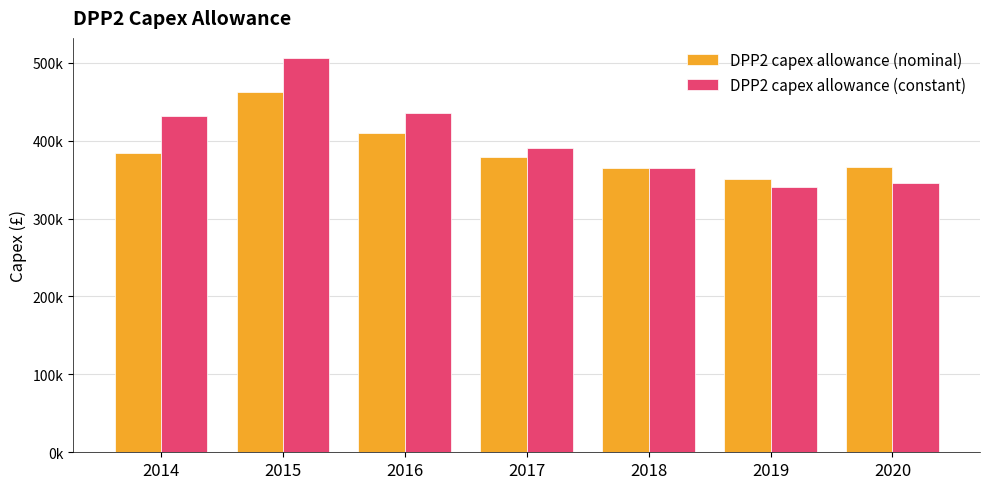

Which series changed the most between 2015 and 2017?

DPP2 capex allowance (constant)